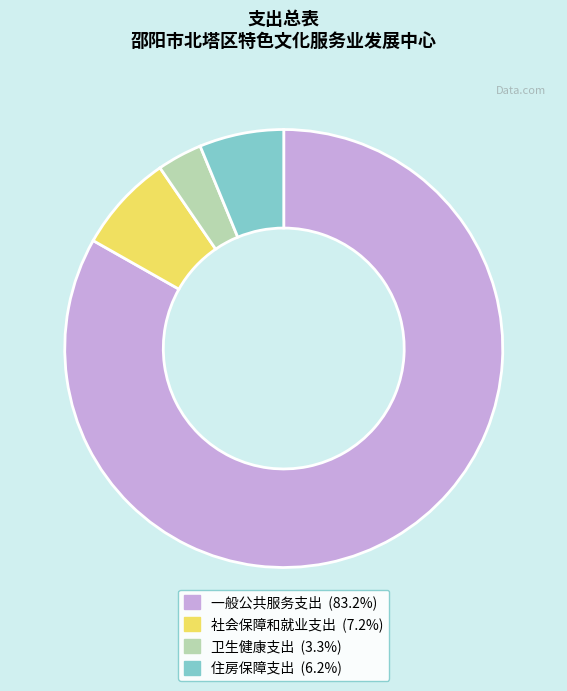

Which has a higher value, 一般公共服务支出 or 社会保障和就业支出?

一般公共服务支出